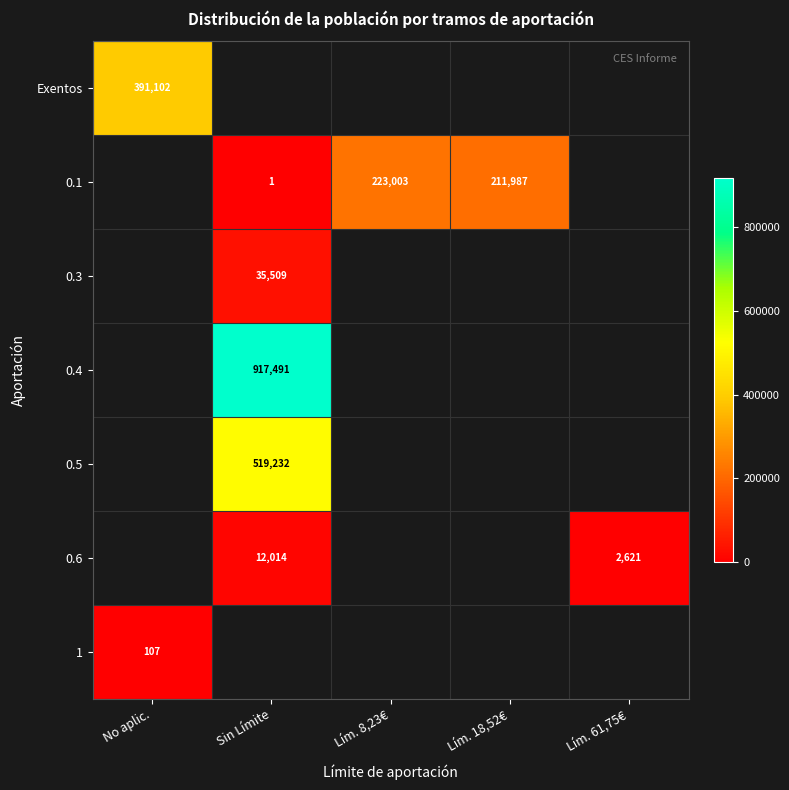

True or false: 0.5 has a value of 519232 at Sin Límite.

True